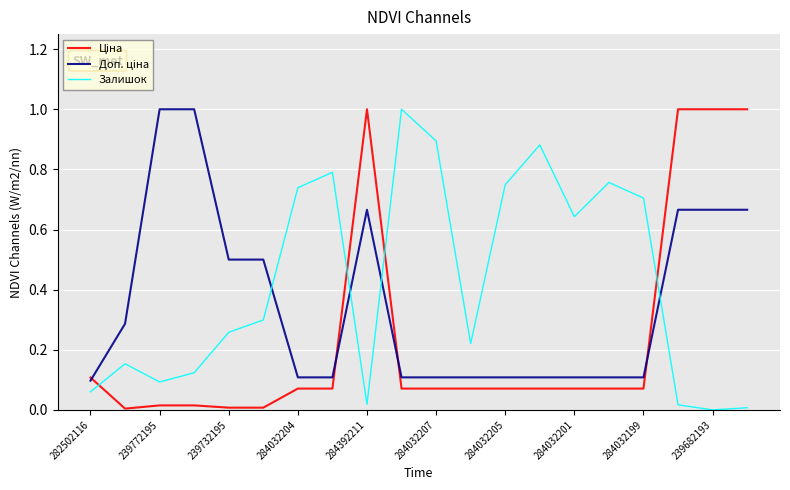

Which series has the largest total across all categories?

Залишок